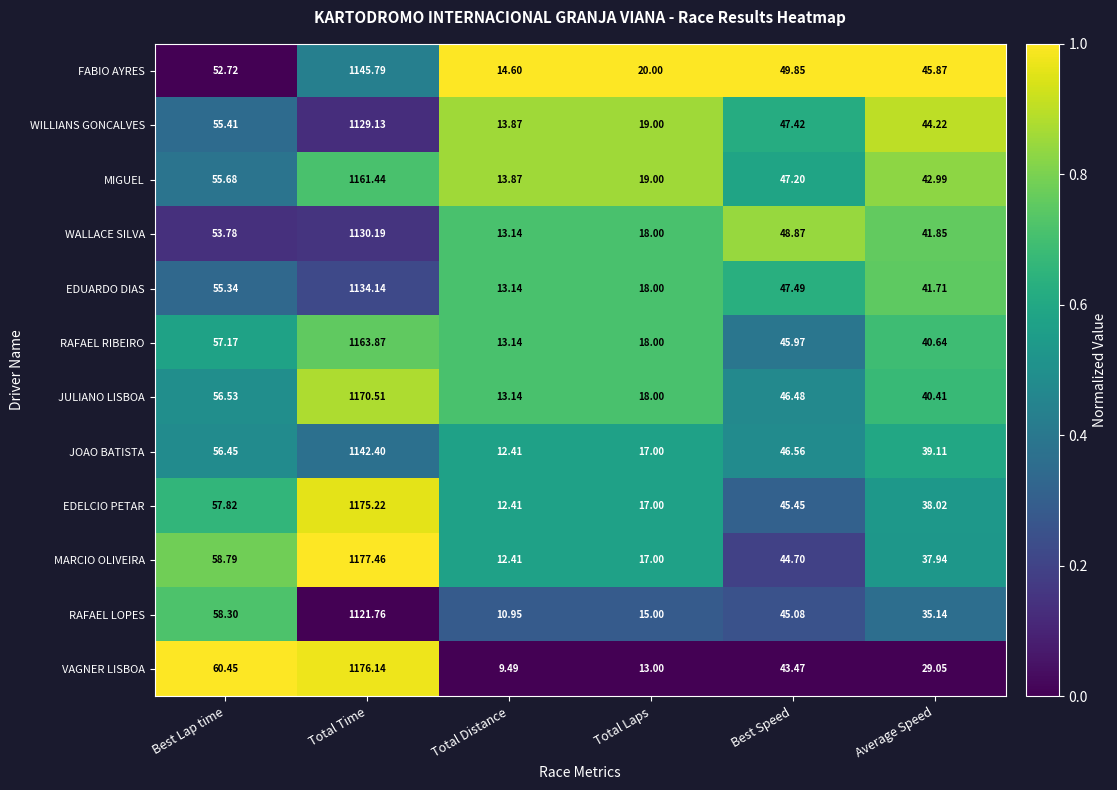

Is the value of VAGNER LISBOA at Average Speed greater than the value of RAFAEL LOPES at Average Speed?

No